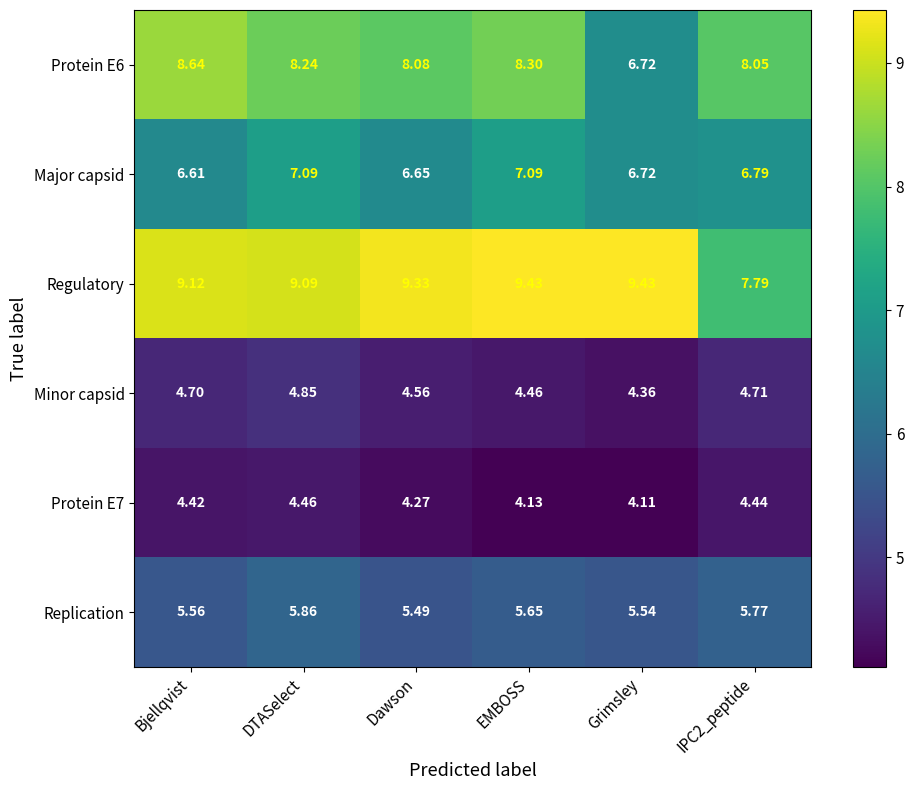

Which series has the largest total across all categories?

Regulatory